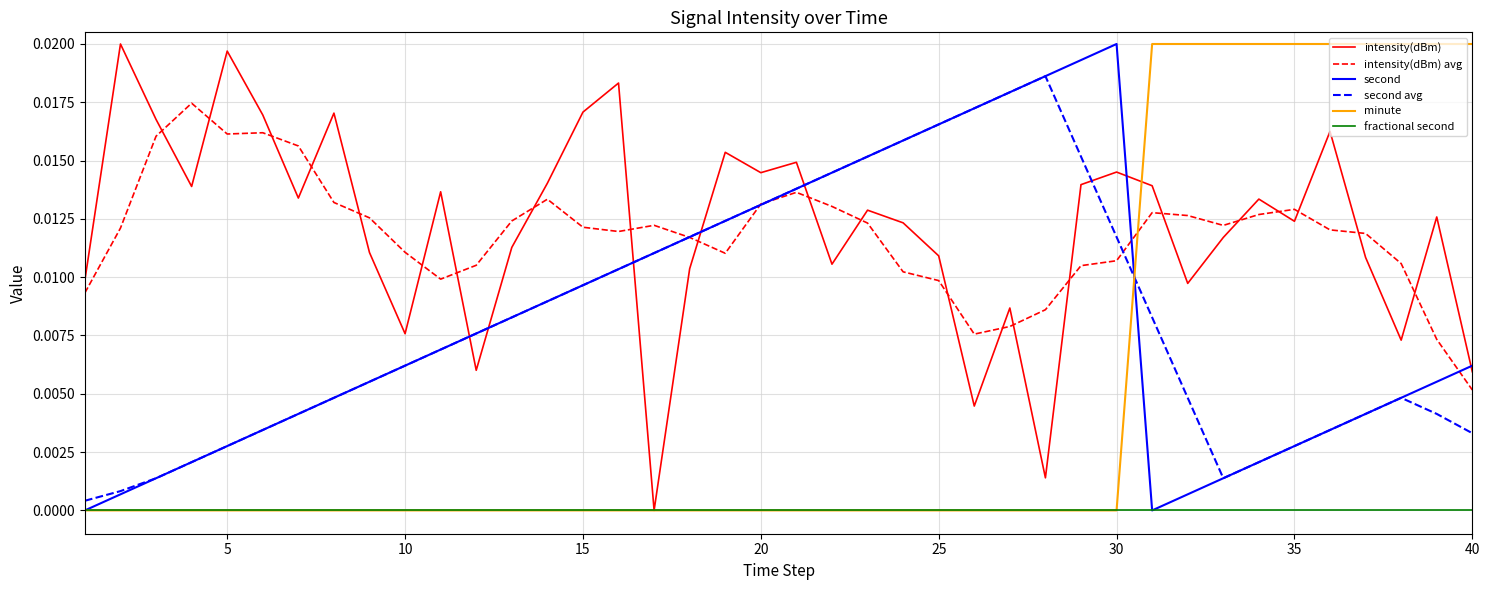

Which series ends up on top after the final intersection of intensity(dBm) avg and second?

second